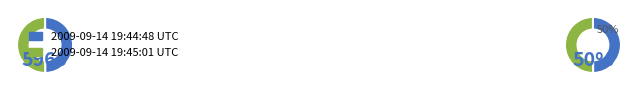

Which slice is the largest?

2009-09-14 19:45:01 UTC